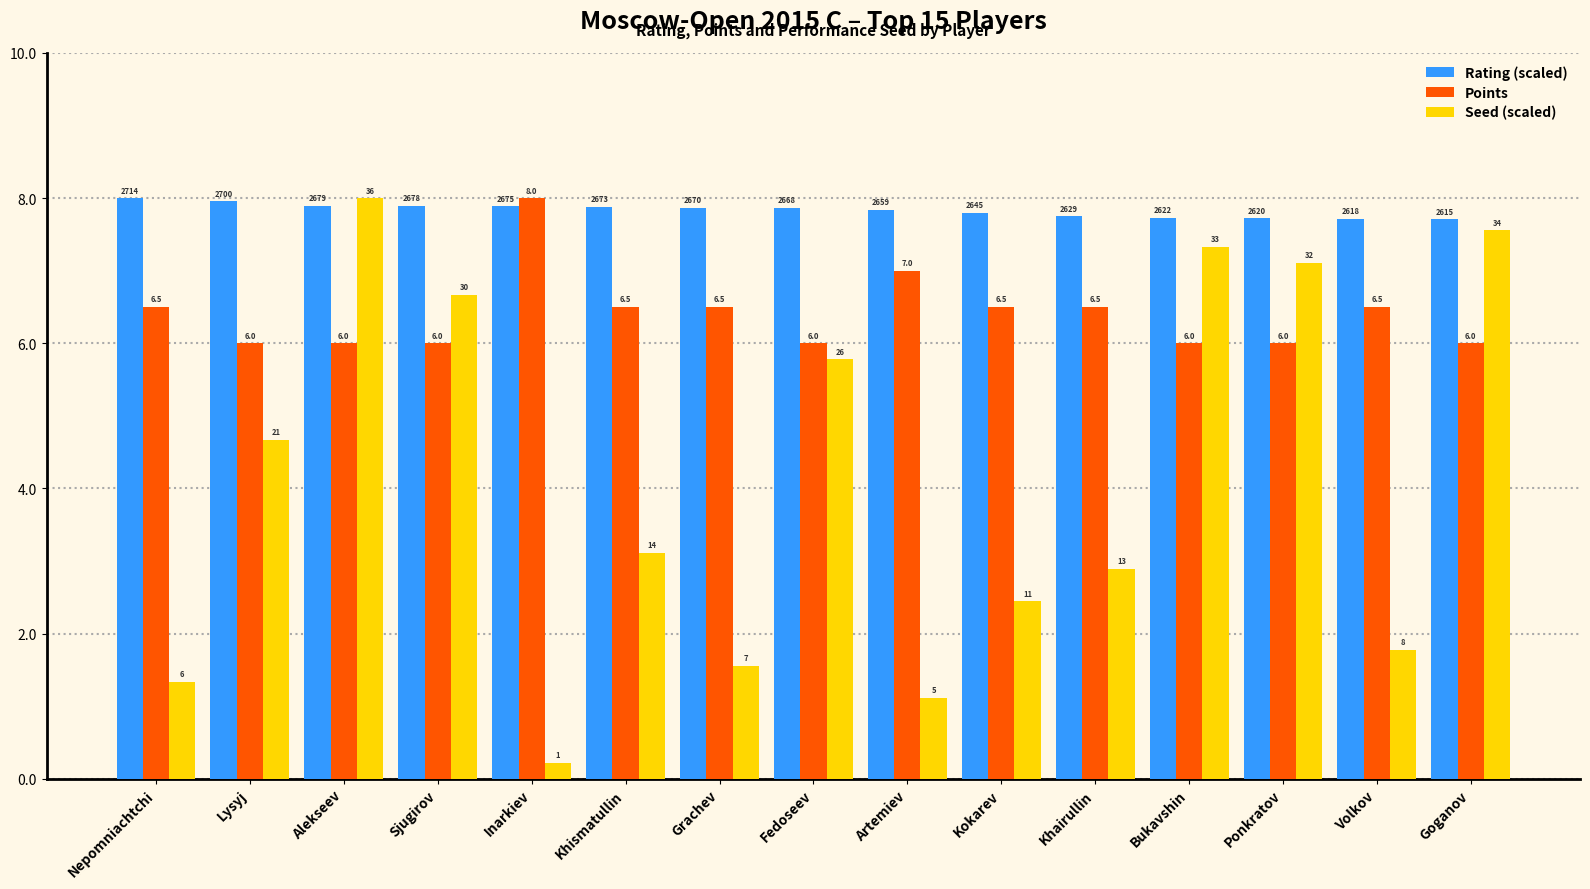

Rank the series at Artemiev from lowest to highest value.

Seed (scaled), Points, Rating (scaled)